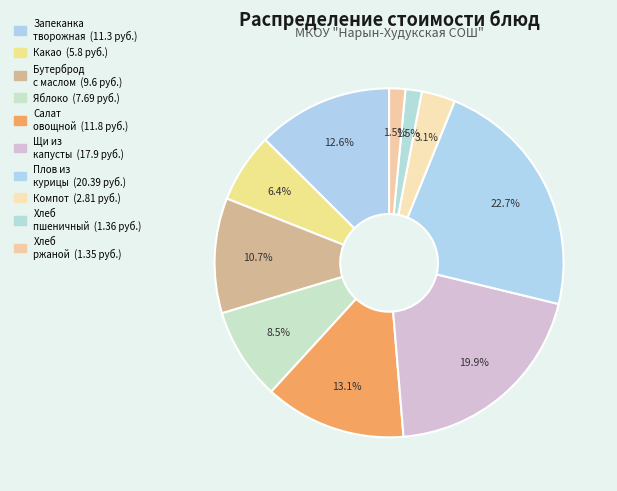

Count the number of slices in the pie.

10